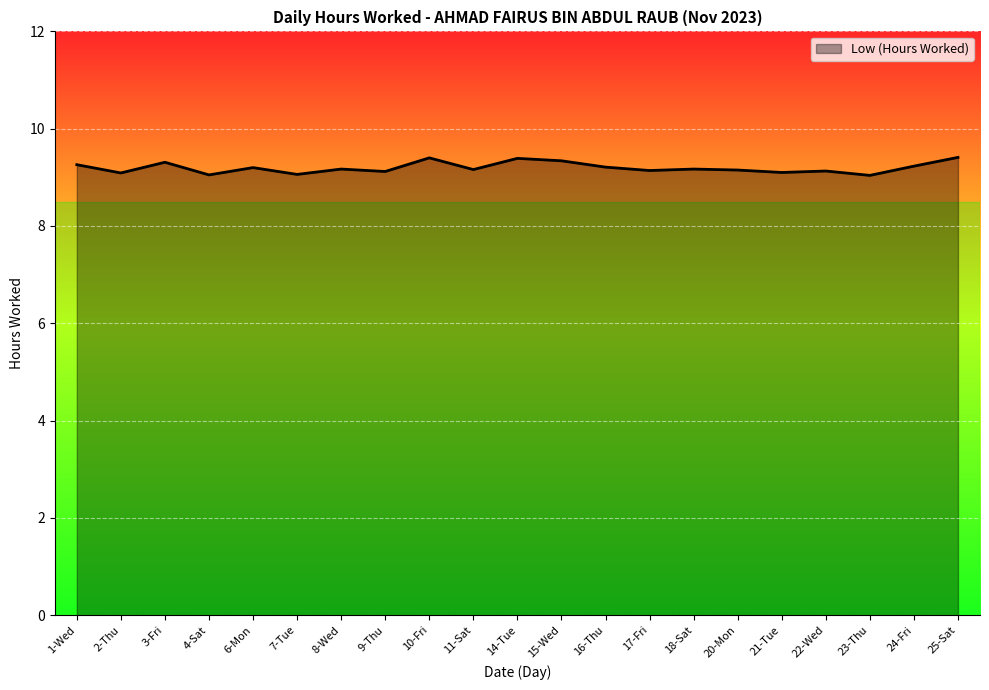

Is it true that the value at 17-Fri is 9.1?

True